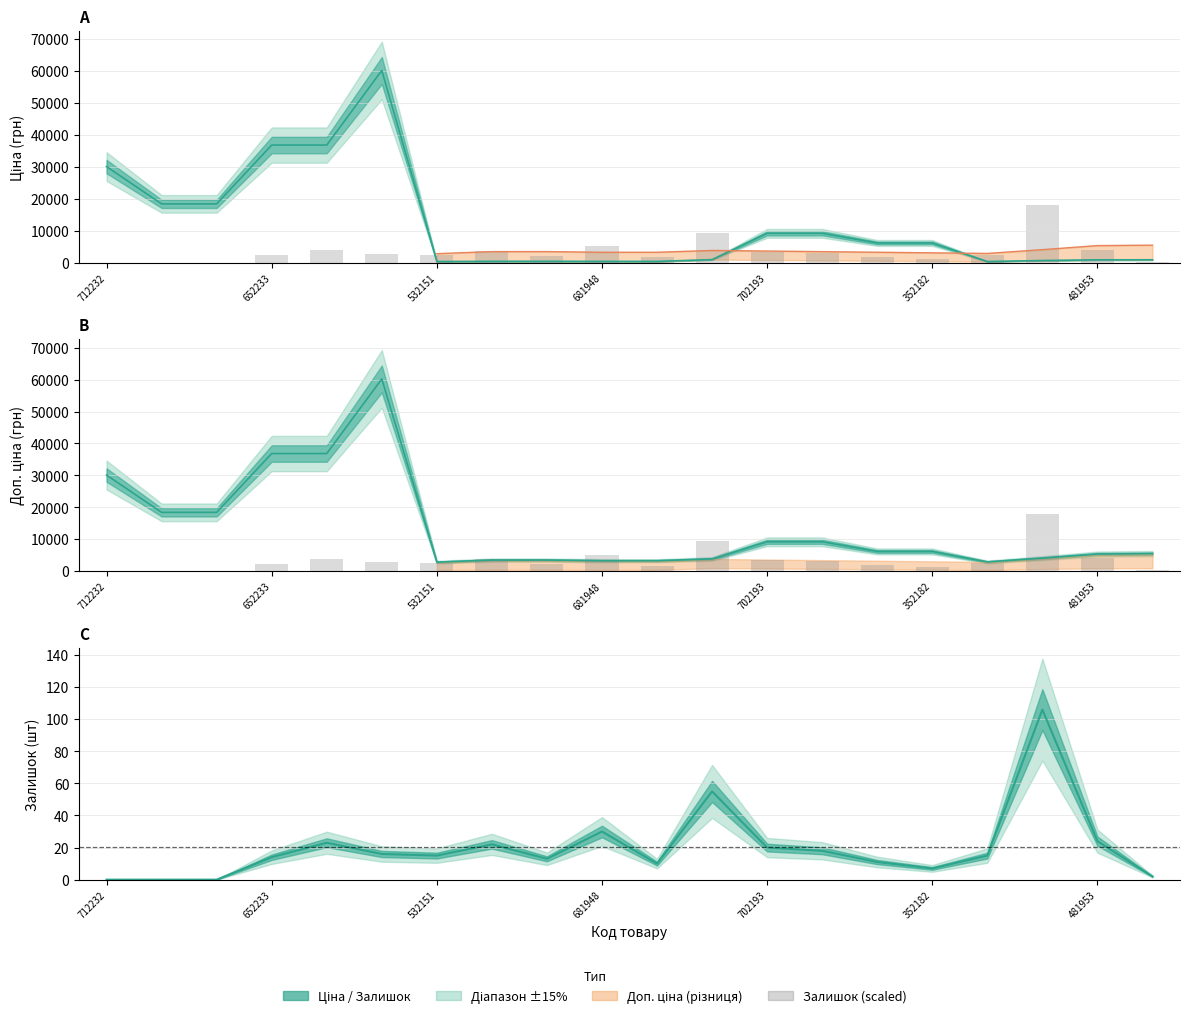

Which label corresponds to the smallest value in the chart?

712232